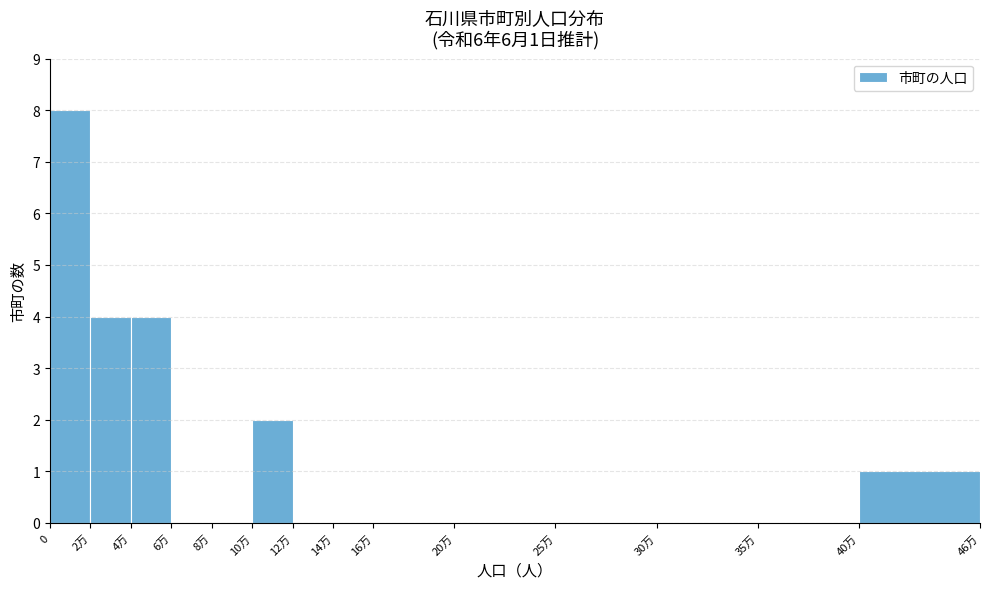

Reading right to left, extract all data points from this chart.

40万=1	35万=0	30万=0	25万=0	20万=0	16万=0	14万=0	12万=0	10万=2	8万=0	6万=0	4万=4	2万=4	0=8